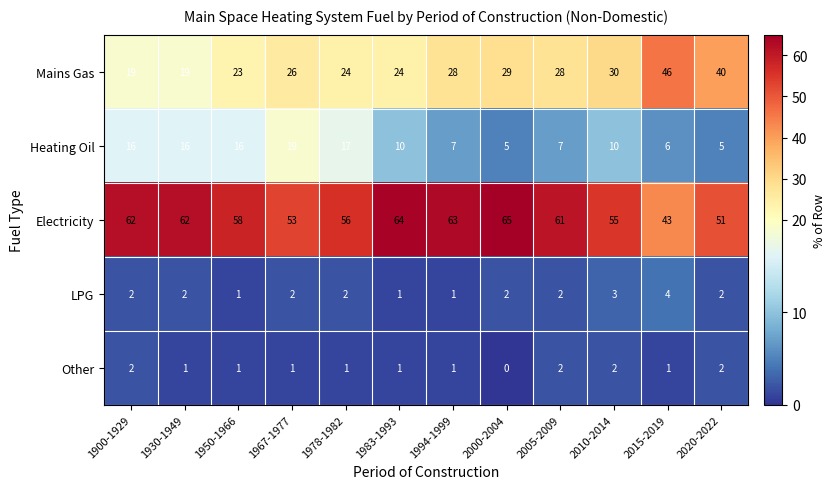

What is the difference between the highest and lowest values at 2010-2014?

53